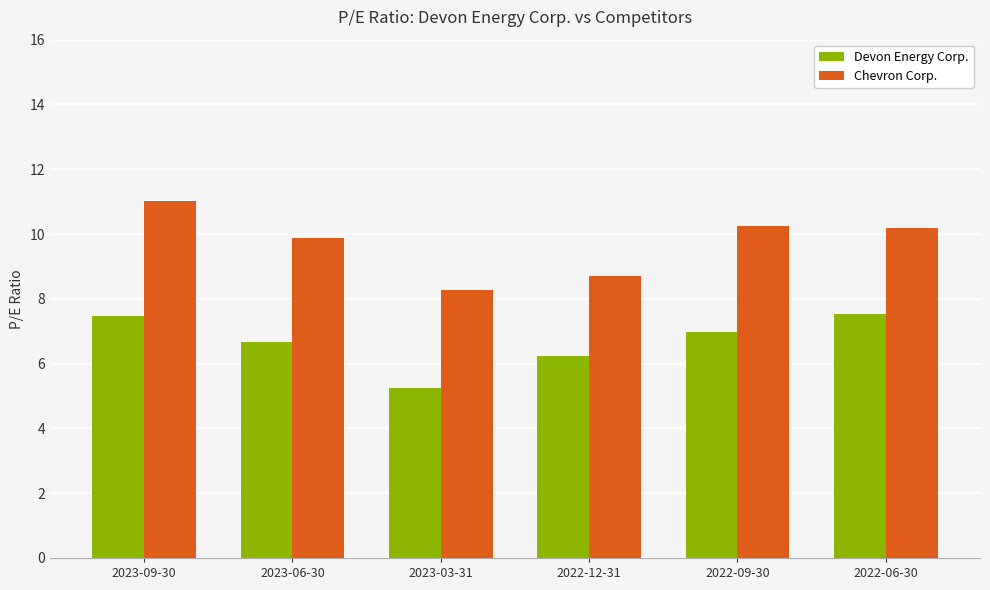

What is the label of the 2nd bar from the right?

2022-09-30